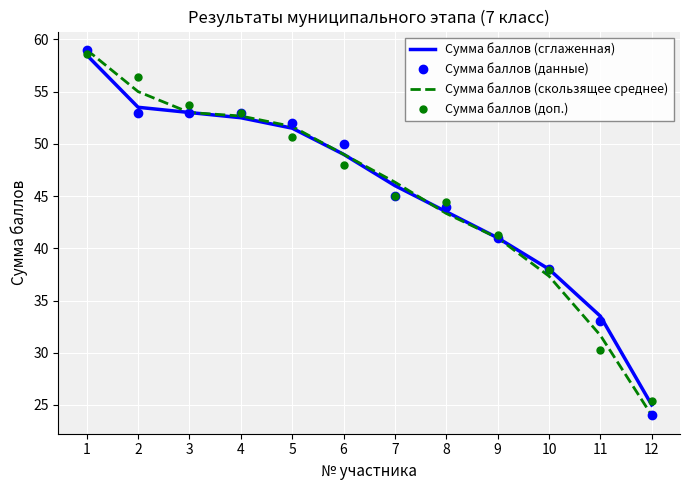

What is the approximate value of Сумма баллов (доп.) at 1?

58.6